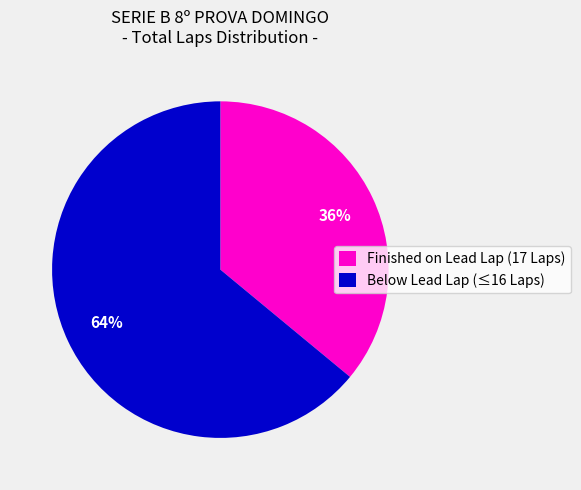

Is it true that Below Lead Lap (≤16 Laps) is 79% of the pie?

False